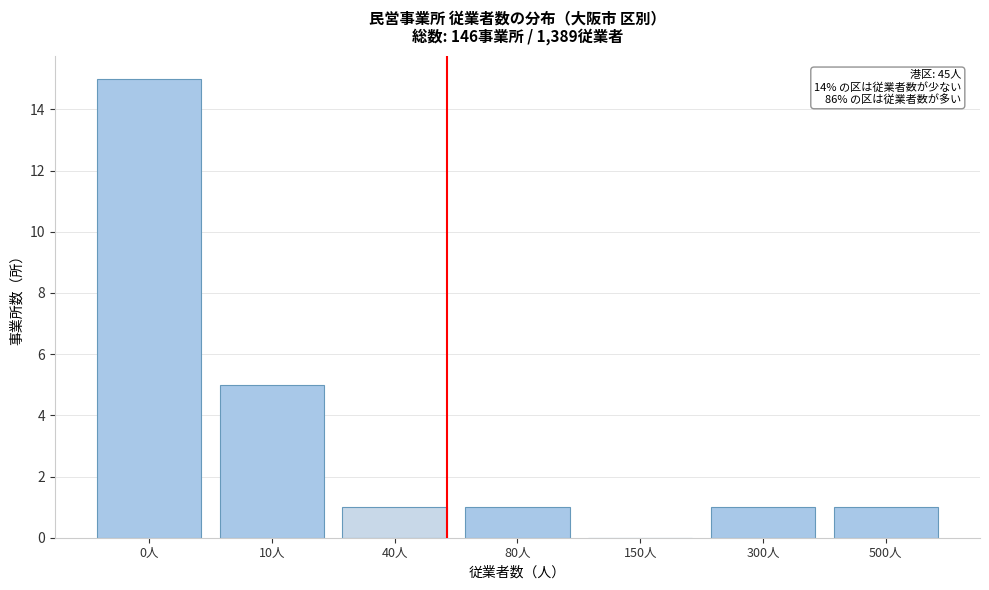

Reading right to left, transcribe all the data shown in this chart.

500人=1	300人=1	150人=0	80人=1	40人=1	10人=5	0人=15